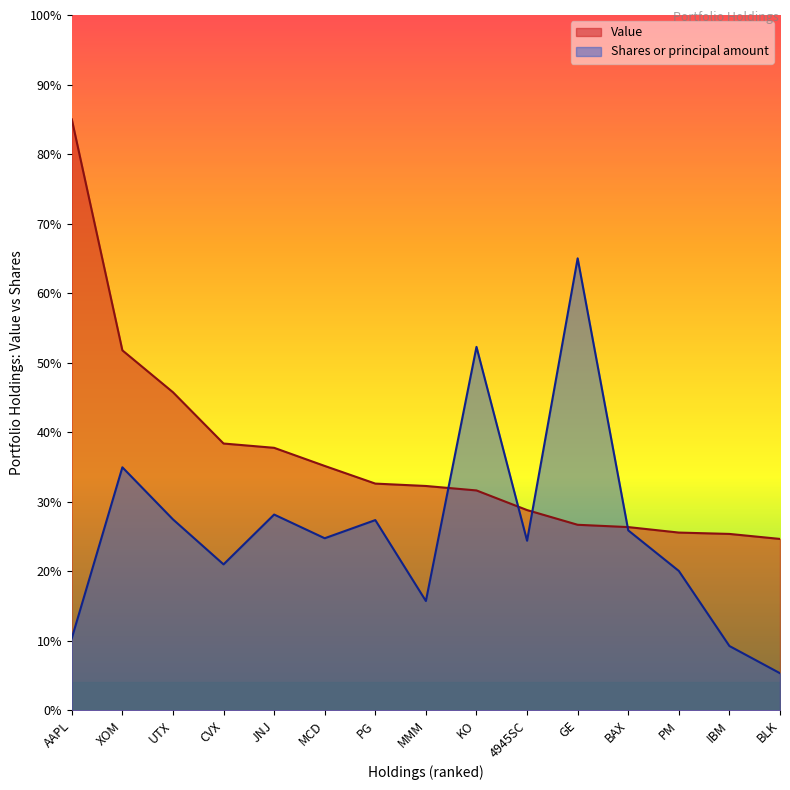

Where is the first local maximum for Shares or principal amount?

XOM